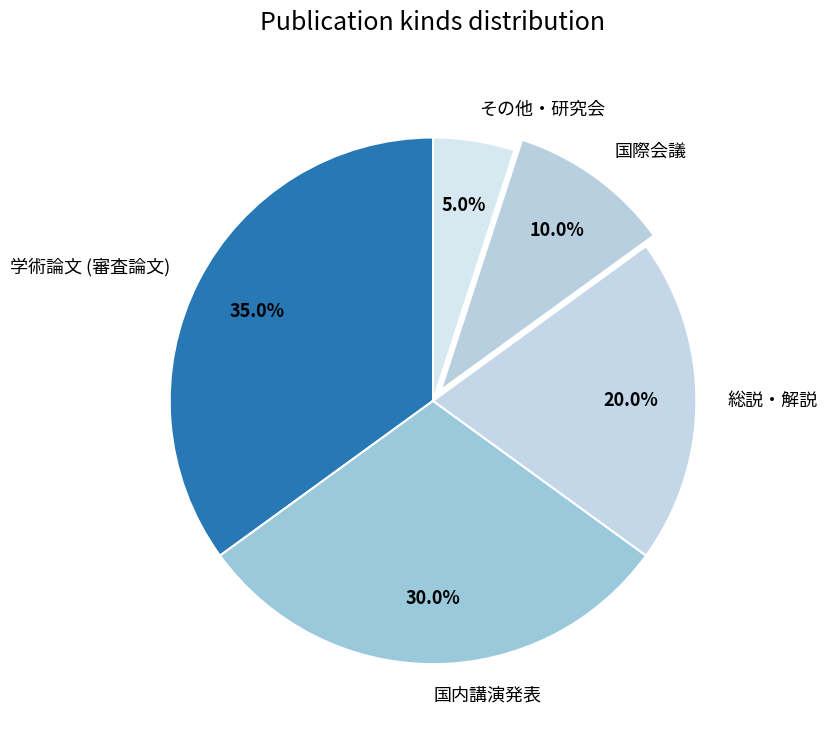

The 国内講演発表 slice represents 30% of the pie. True or false?

True